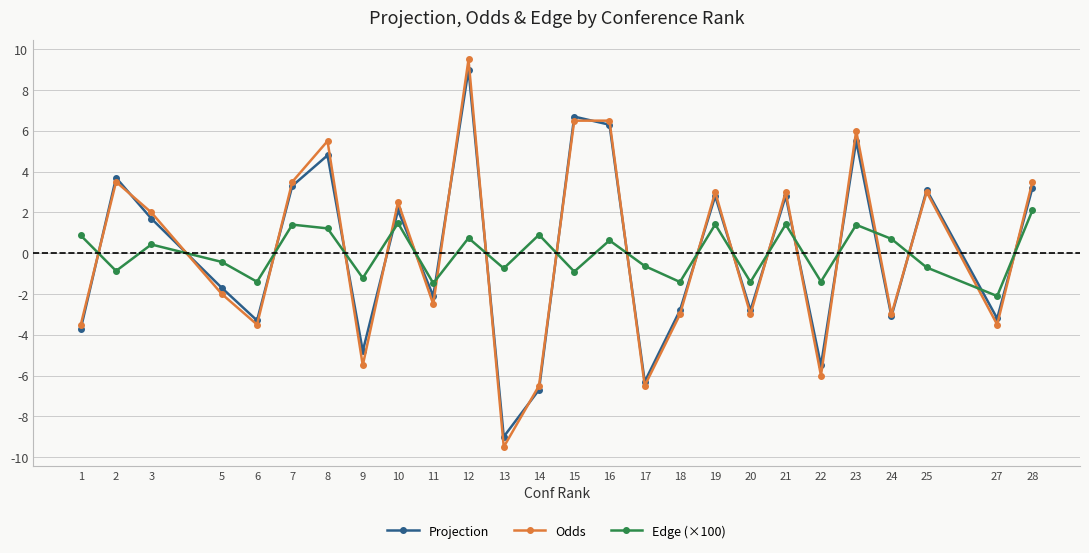

What is the total value across all series at 18?

-7.2